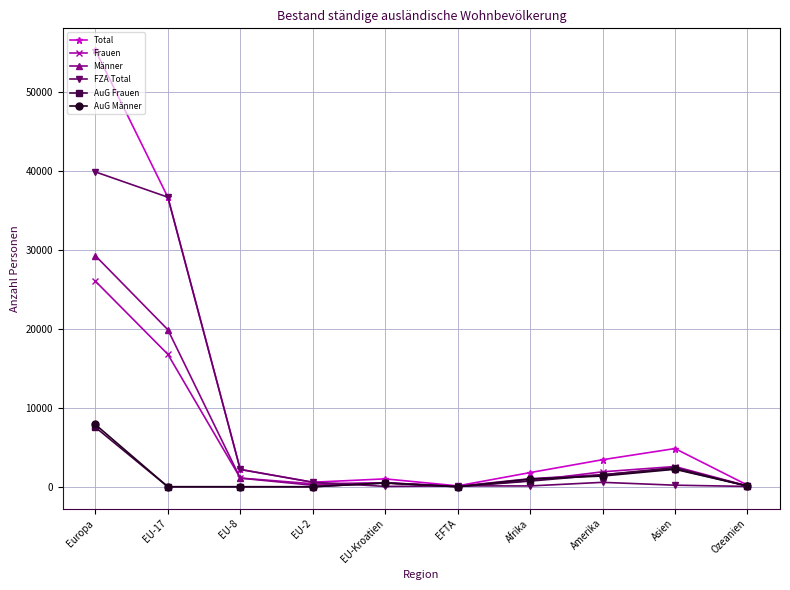

What are all the series names shown in the legend?

Total, Frauen, Männer, FZA Total, AuG Frauen, AuG Männer